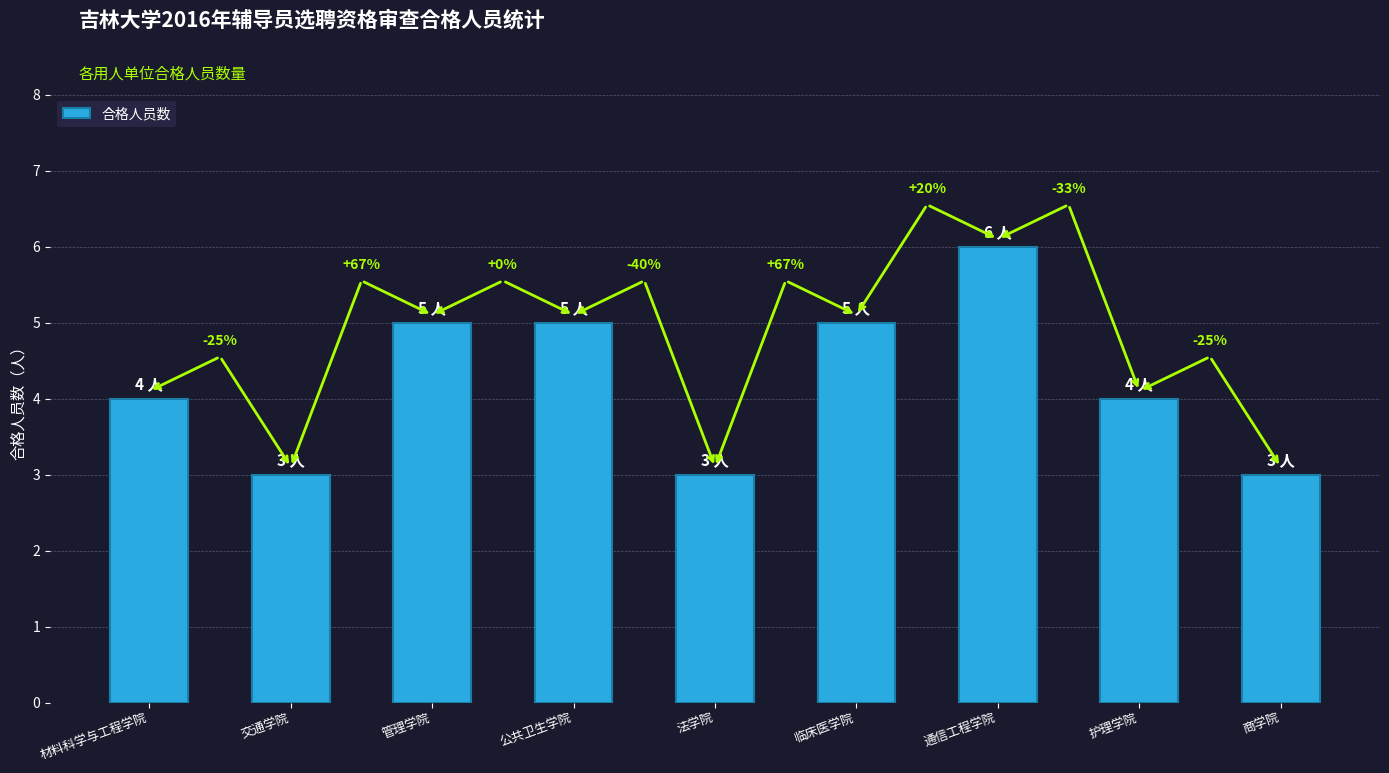

How many bars are there in total?

9